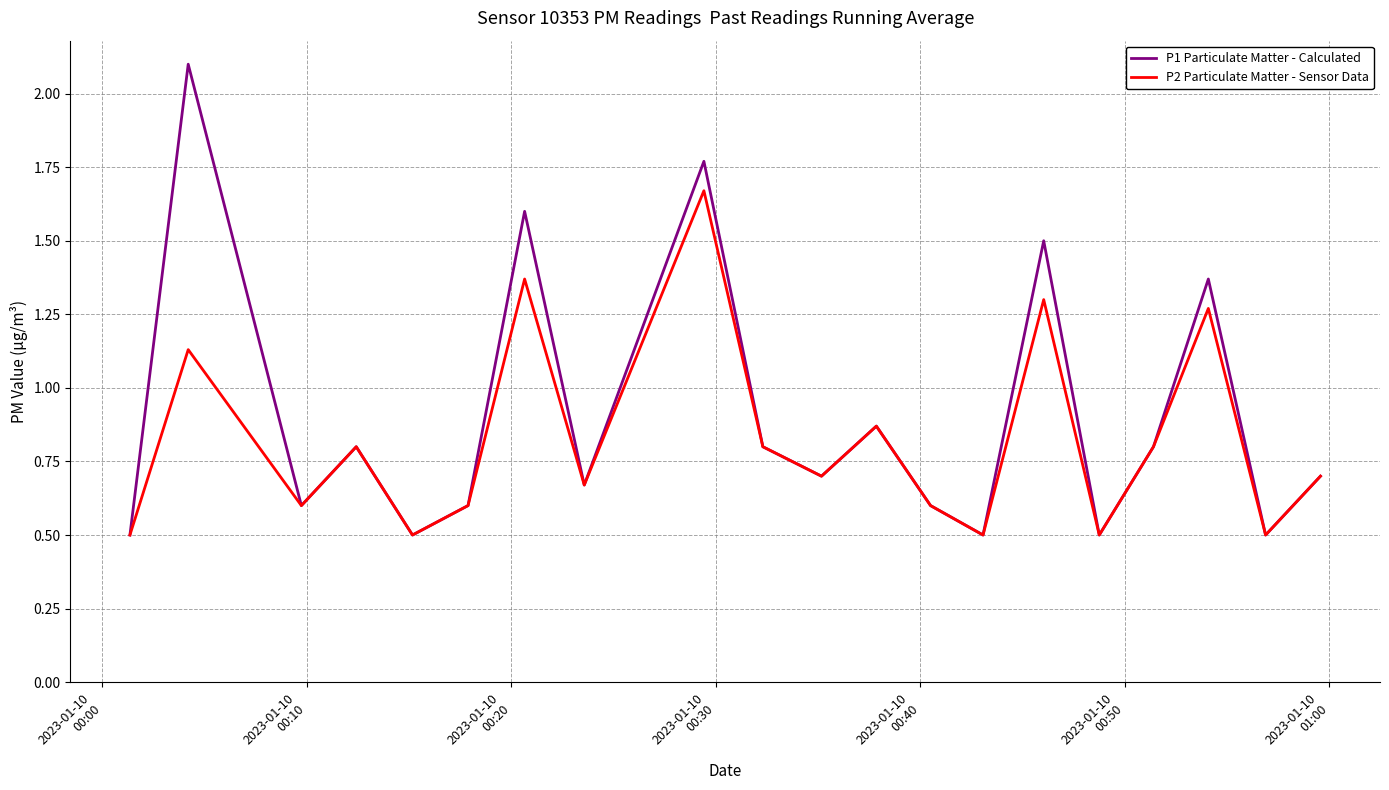

List the series in order of their peak value, lowest first.

P2 Particulate Matter - Sensor Data, P1 Particulate Matter - Calculated